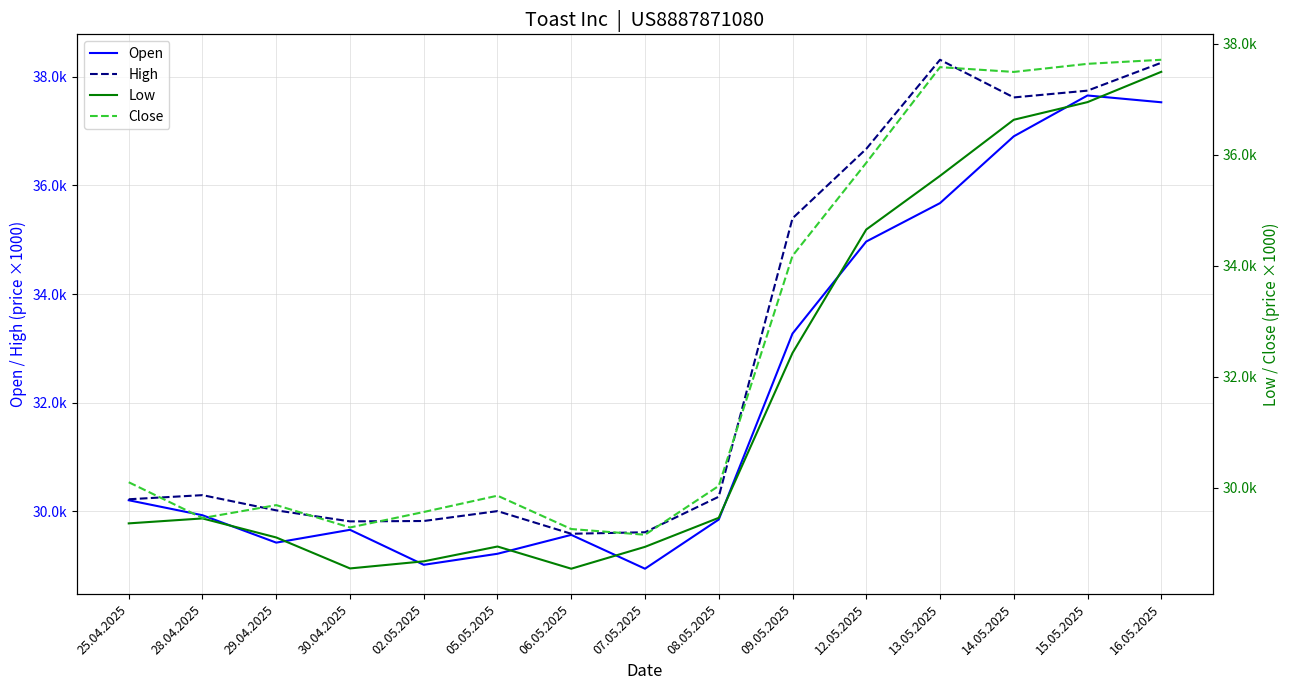

What value does the Open series have at 15.05.2025, to the nearest 100?

37700